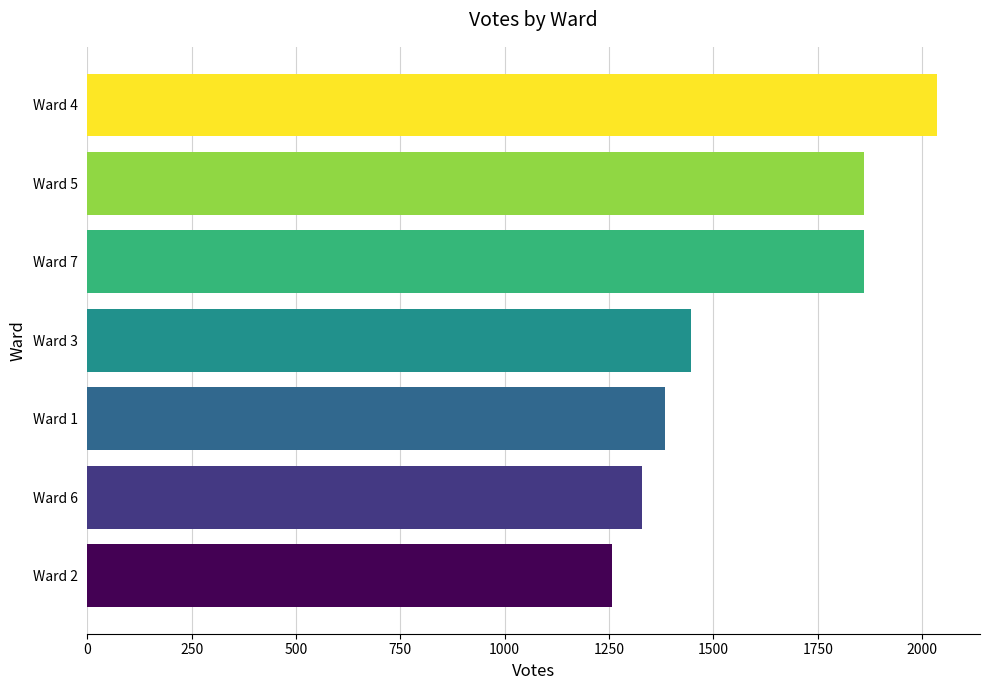

What is the average value?

1596